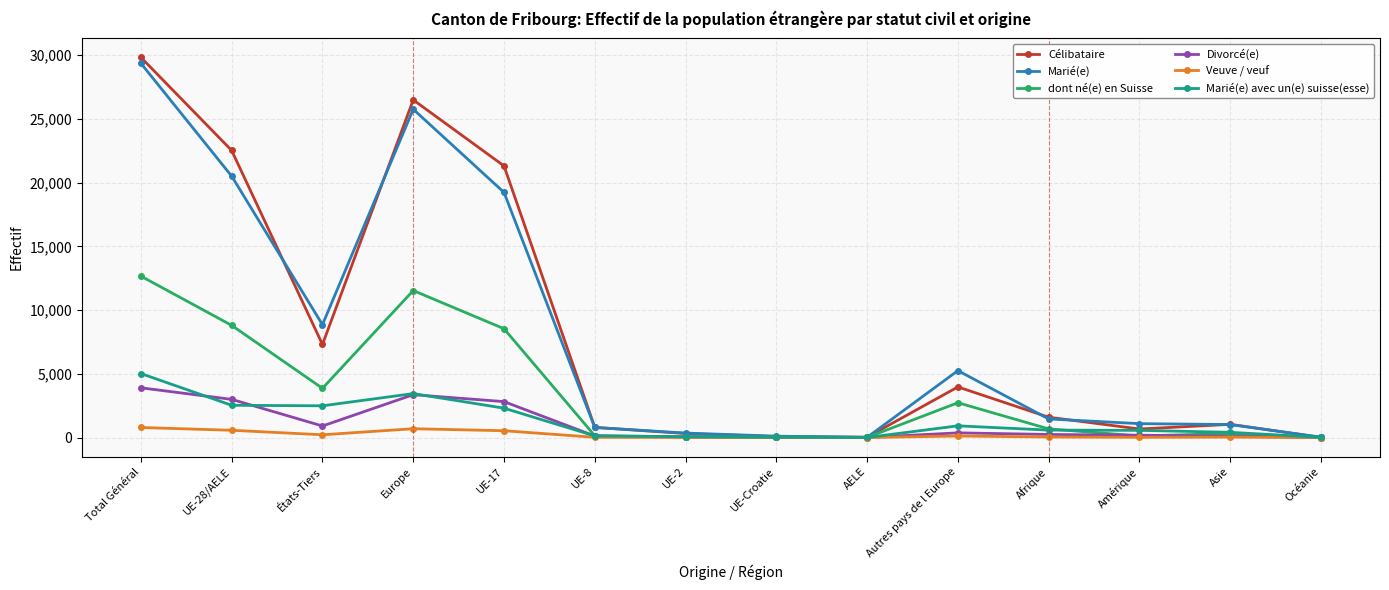

How many lines are shown in the chart?

6